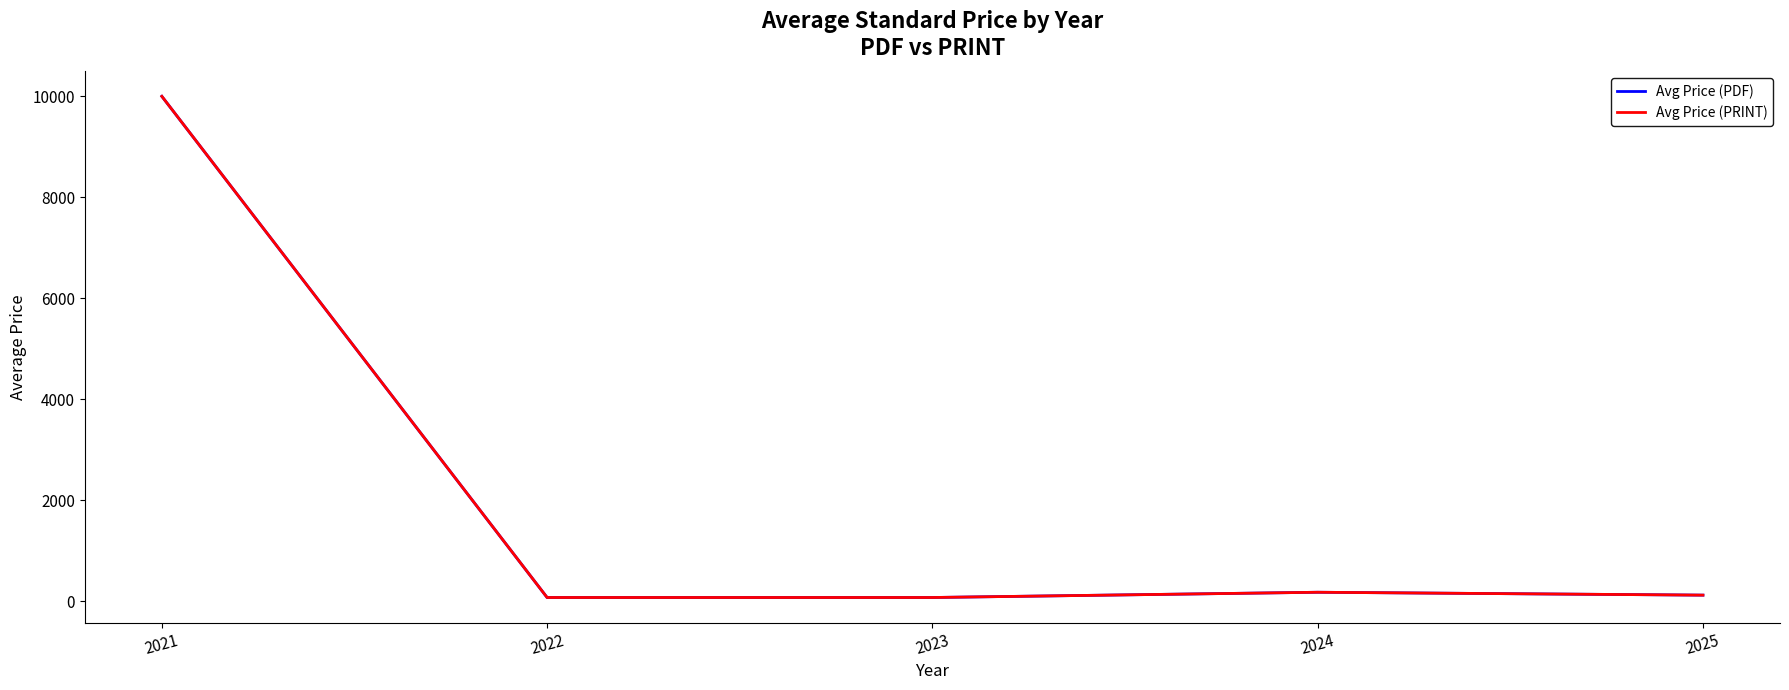

What is the value of the Avg Price (PDF) point at the 2nd from the left?

76.0